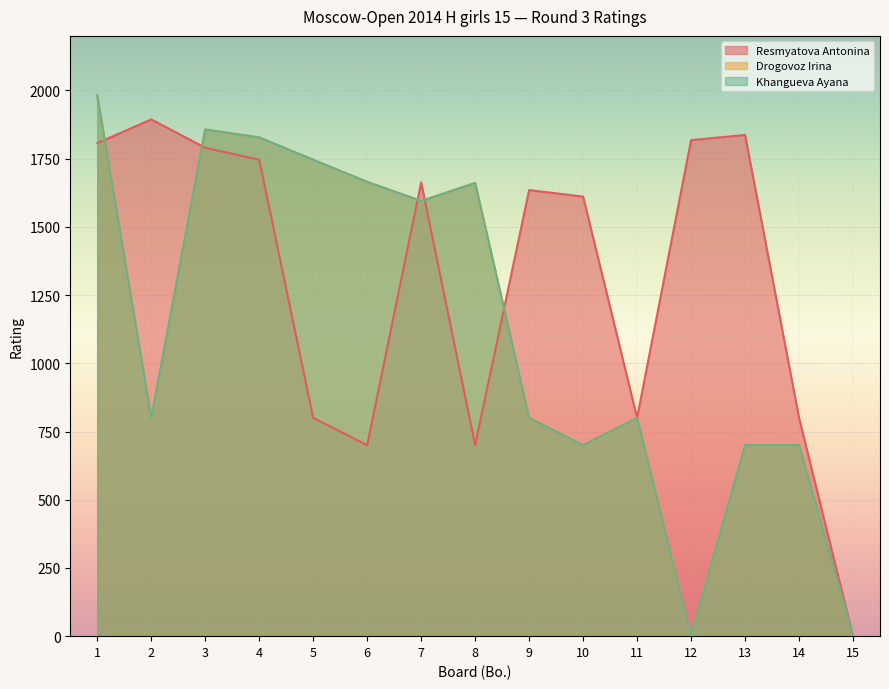

How many data points in Drogovoz Irina are less than 800?

5